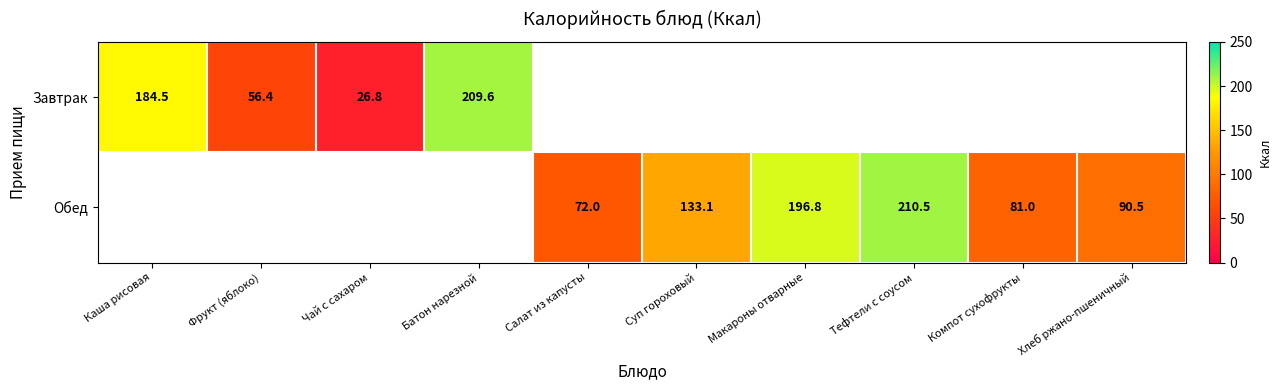

Which has a higher value, Чай с сахаром or Салат из капусты?

Салат из капусты